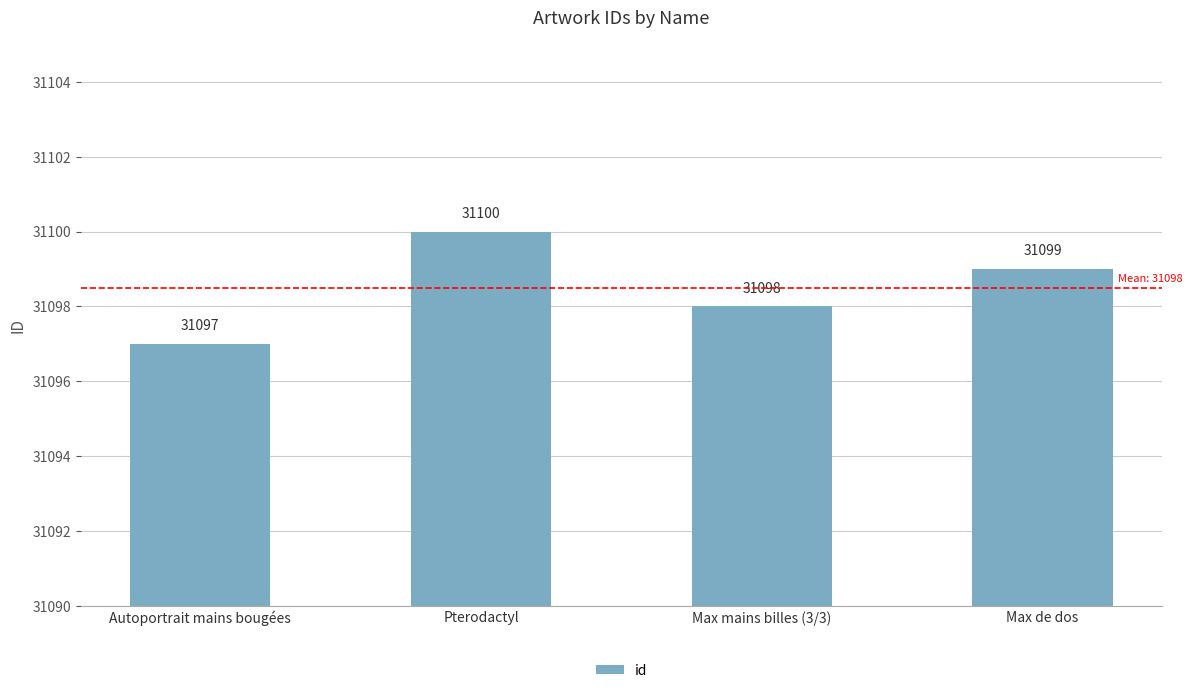

What is the smallest value displayed?

31097